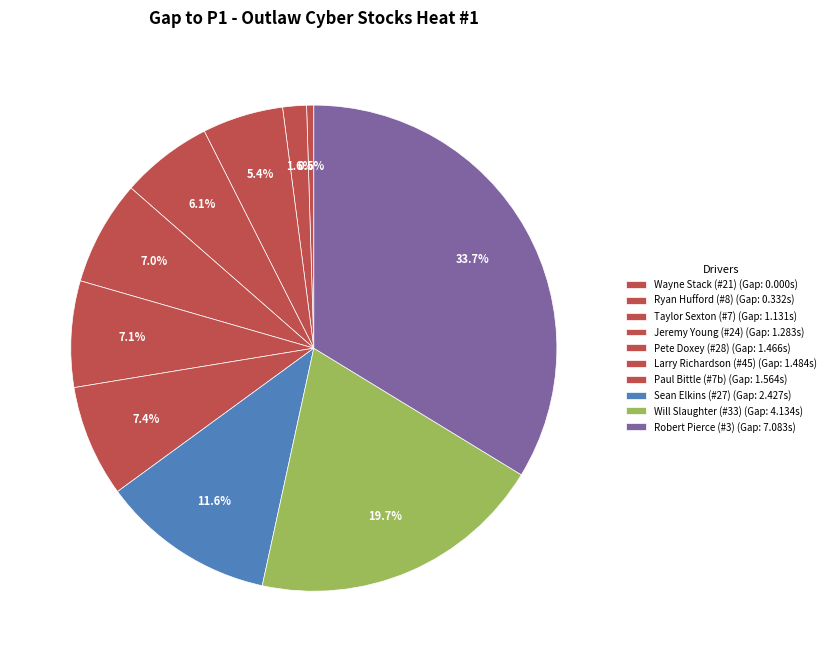

Count the number of slices in the pie.

10